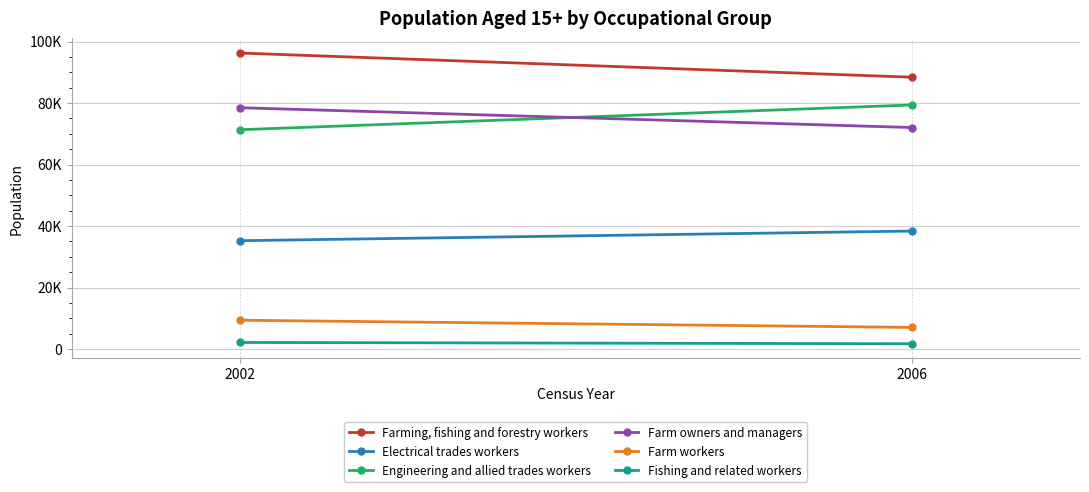

Is it true that Engineering and allied trades workers equals 36301 at 2002?

False